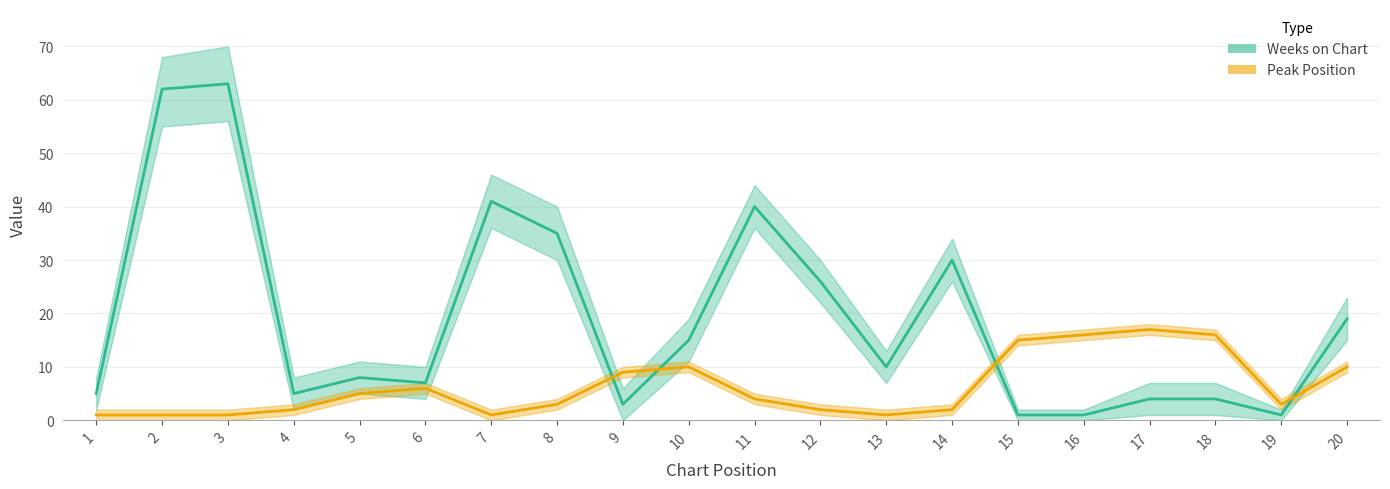

What is the minimum value for Weeks on Chart?

1